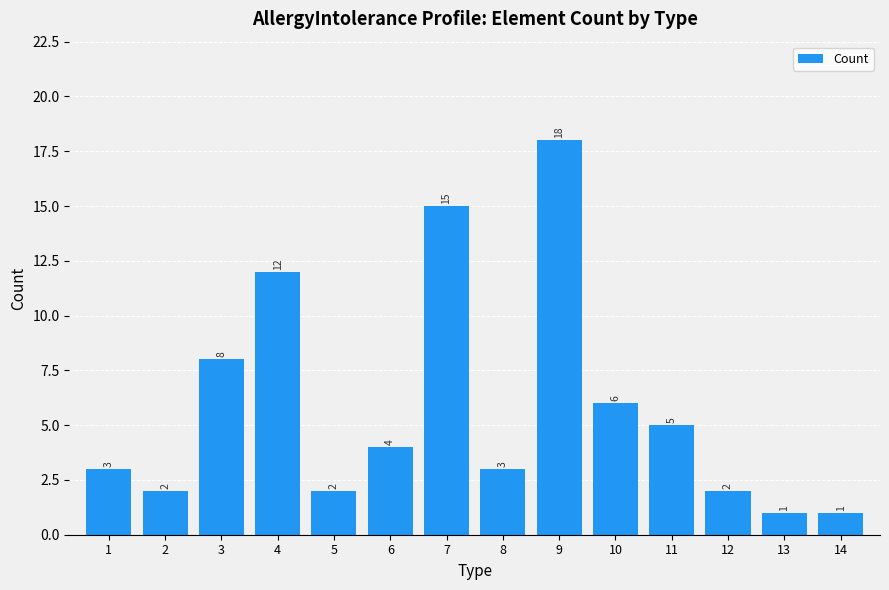

What is the average value?

6